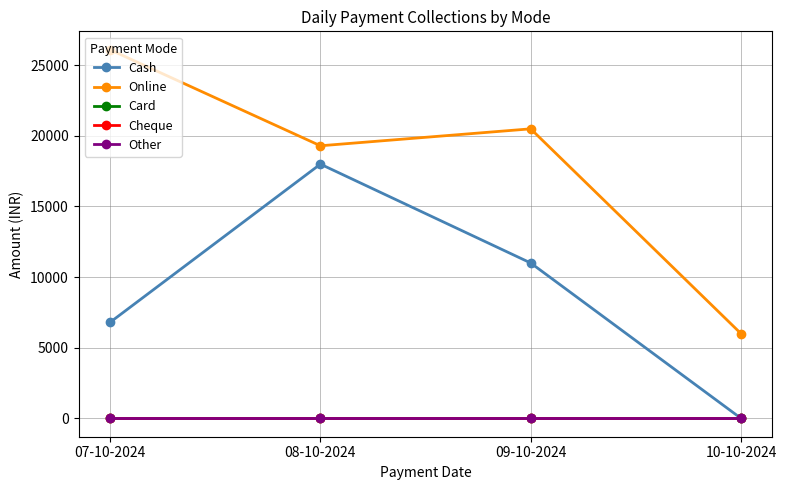

Does the chart have visible grid lines?

Yes